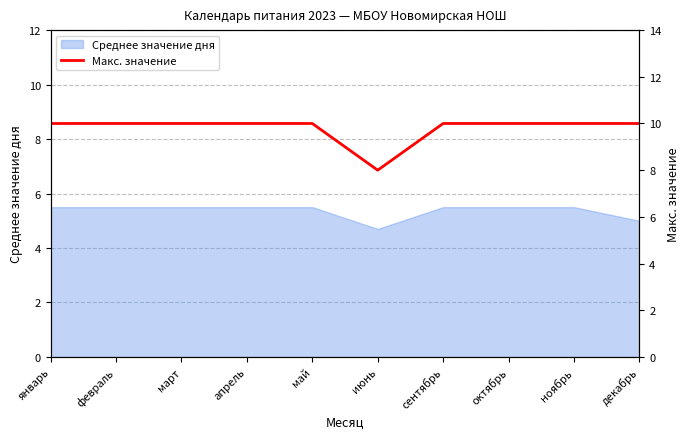

Which category has the lowest value in the Среднее значение дня series?

июнь